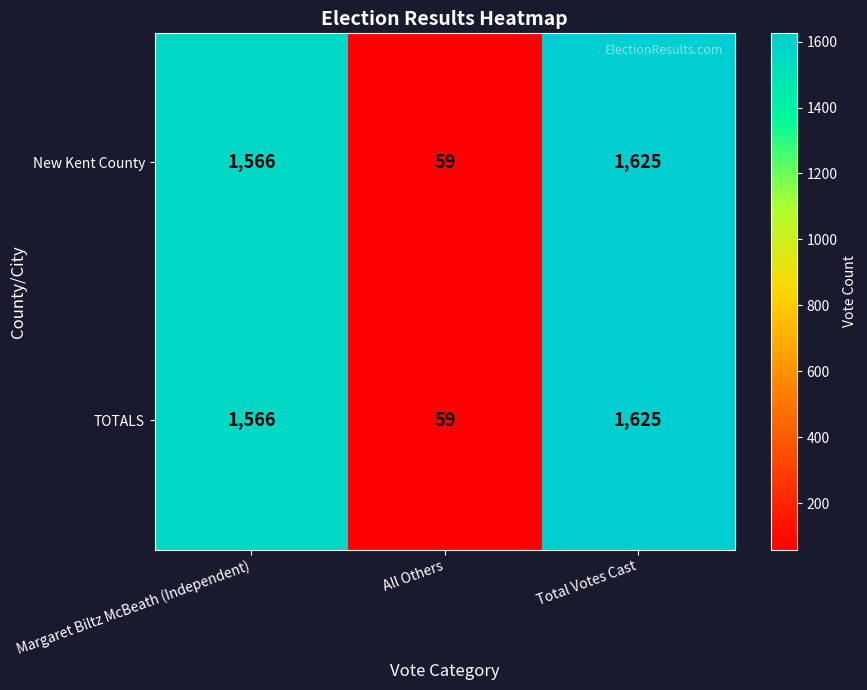

What is the sum of all TOTALS values?

3250